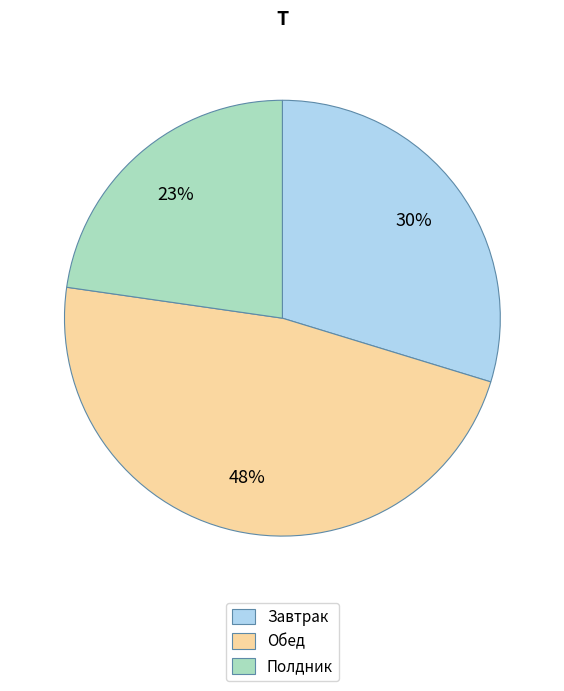

The Завтрак slice represents 15% of the pie. True or false?

False